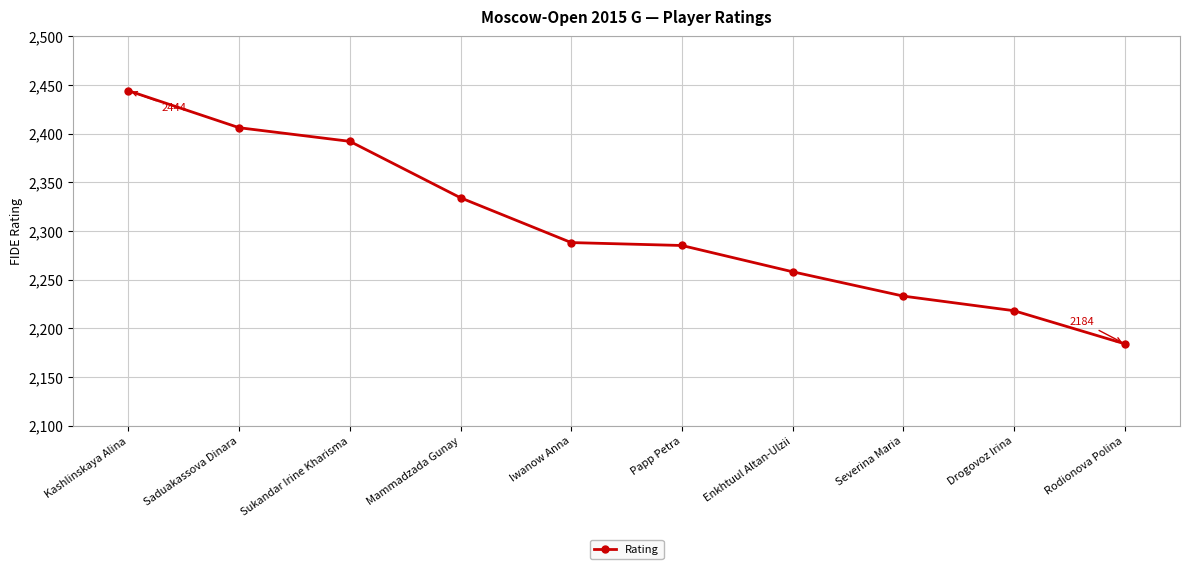

True or false: the data shows 3765 at Saduakassova Dinara.

False